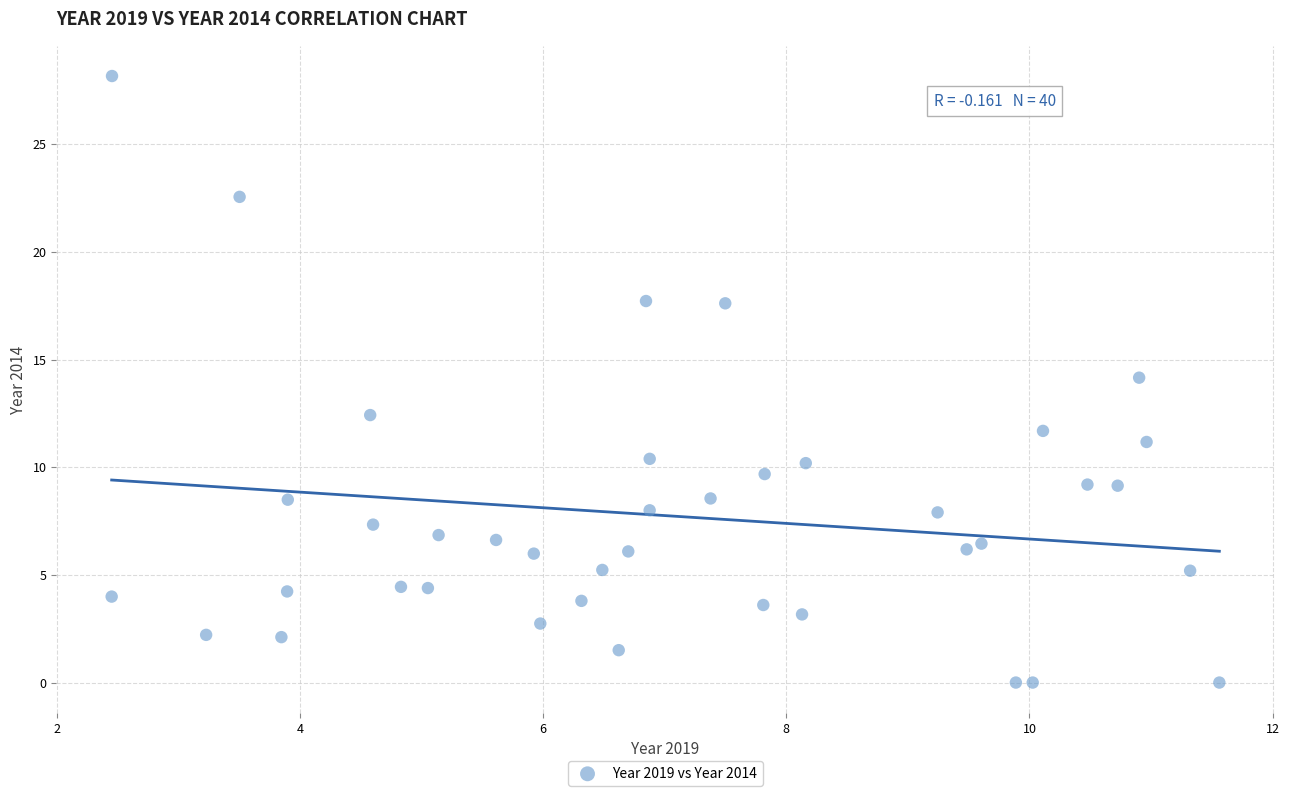

What is the range of X values (max minus min)?

9.1